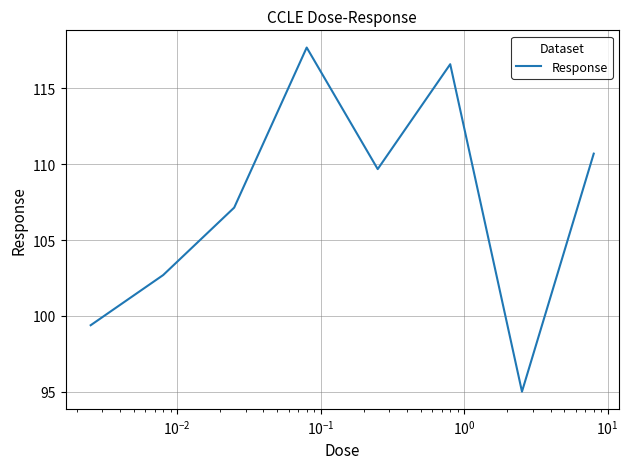

What is the smallest value displayed?

95.0